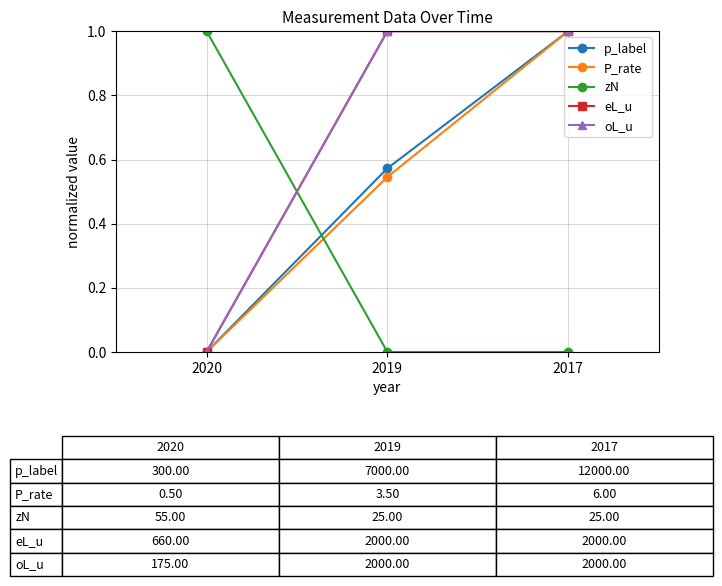

What is the total value across all series at 2020?

1.0